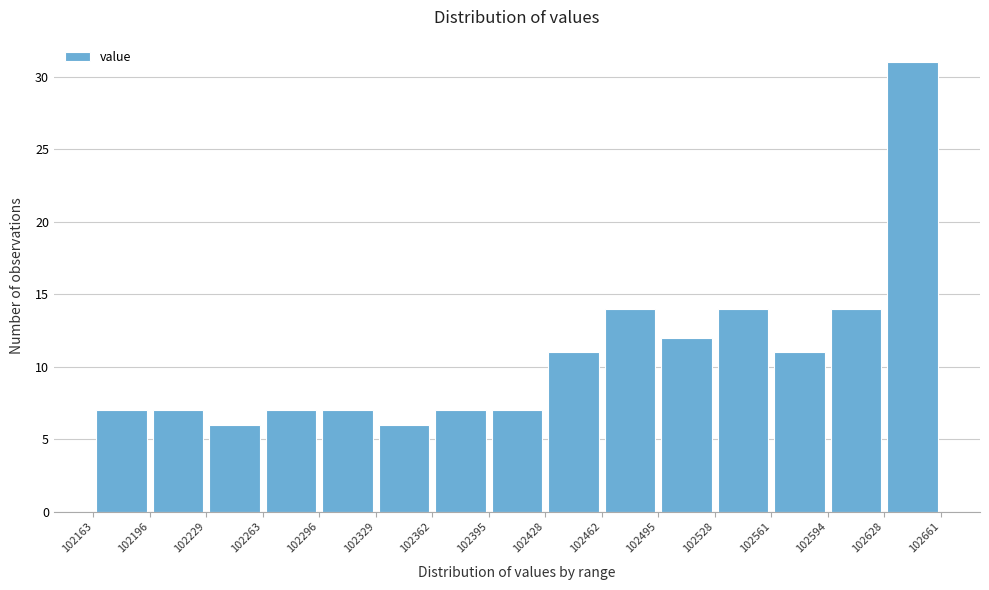

Reading left to right, transcribe this chart: for each bar, give the range it covers on the x-axis and its height. The values are not printed on the chart, so give them approximately, as read against the axis.

102163 to 102196: 7
102196 to 102229: 7
102229 to 102263: 6
102263 to 102296: 7
102296 to 102329: 7
102329 to 102362: 6
102362 to 102395: 7
102395 to 102428: 7
102428 to 102462: 11
102462 to 102495: 14
102495 to 102528: 12
102528 to 102561: 14
102561 to 102594: 11
102594 to 102628: 14
102628 to 102661: 31